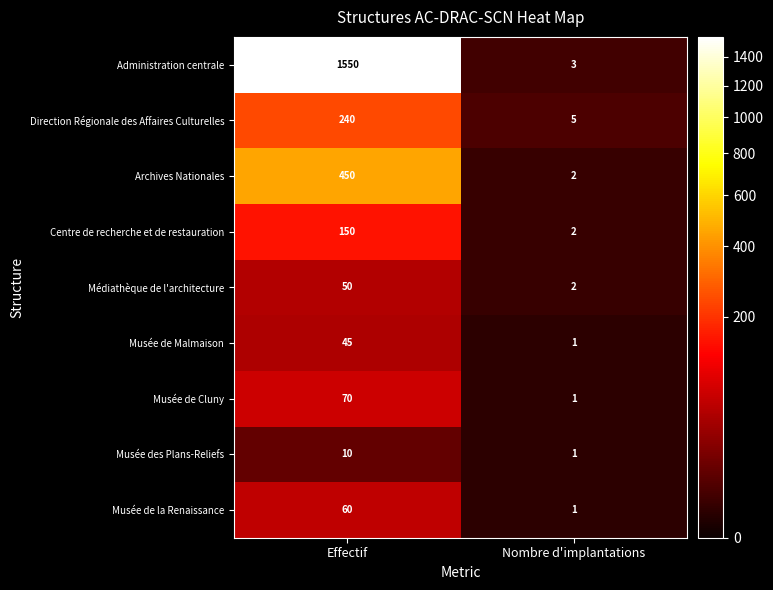

At which category is the sum across all series the highest?

Effectif